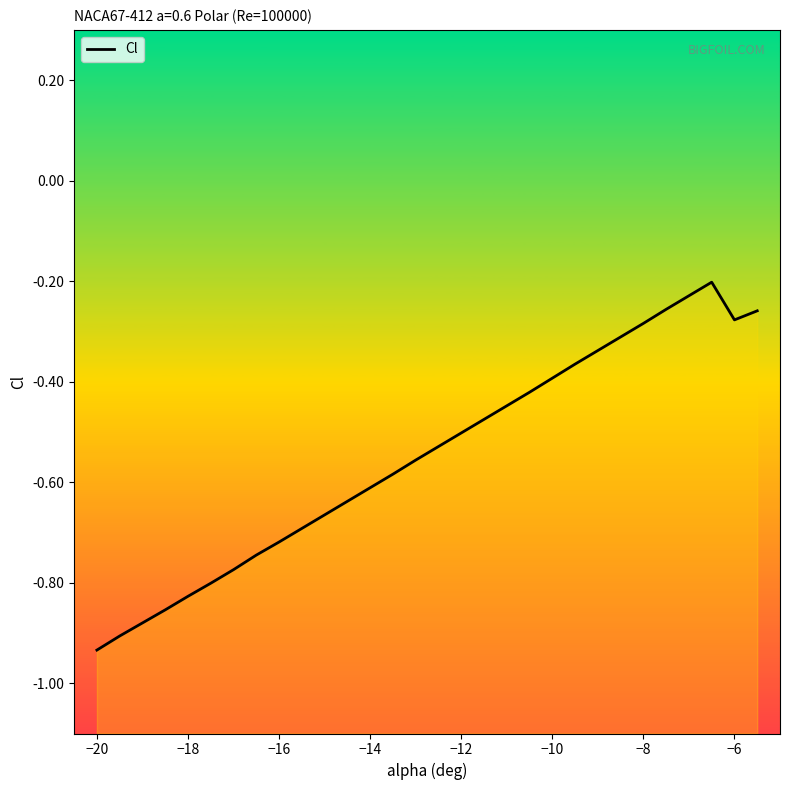

How many interior local valleys (lower than both neighbors) does the data have?

1